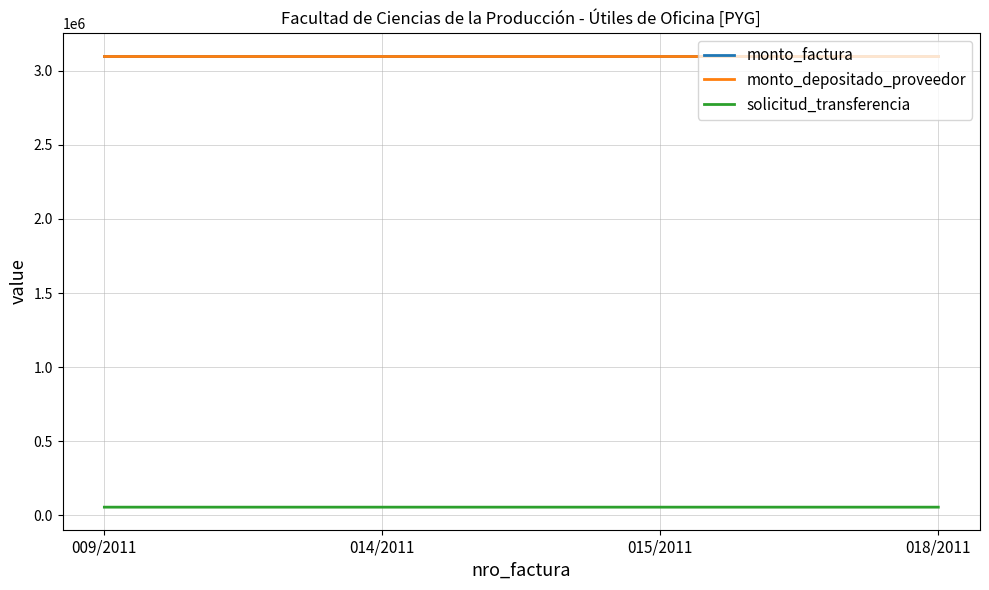

At which label is monto_factura closest to 3100000?

009/2011